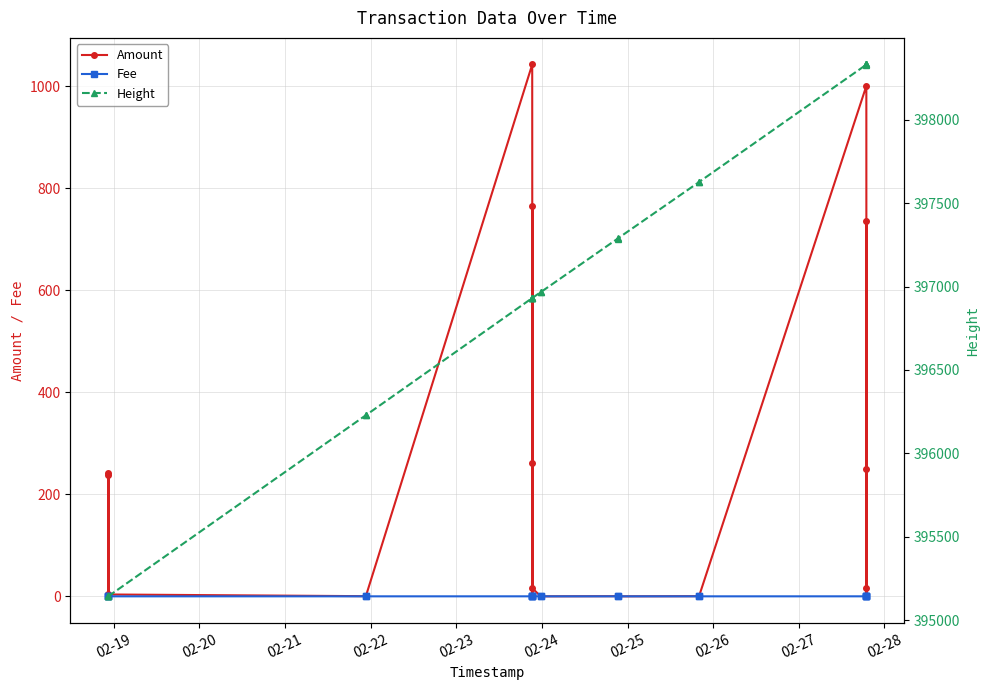

What position from the left is 02-21?

3